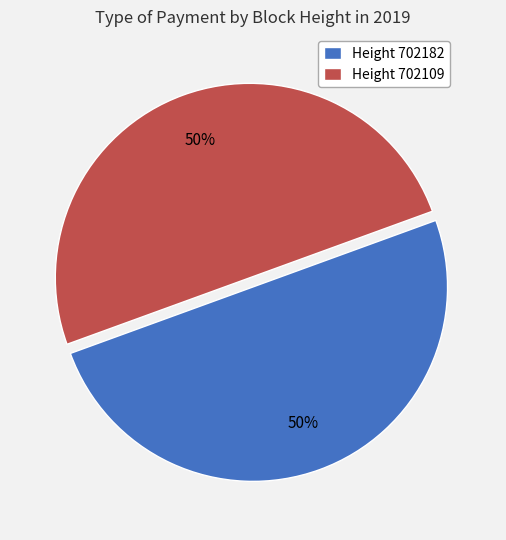

To the nearest percent, what is the average slice percentage?

50%